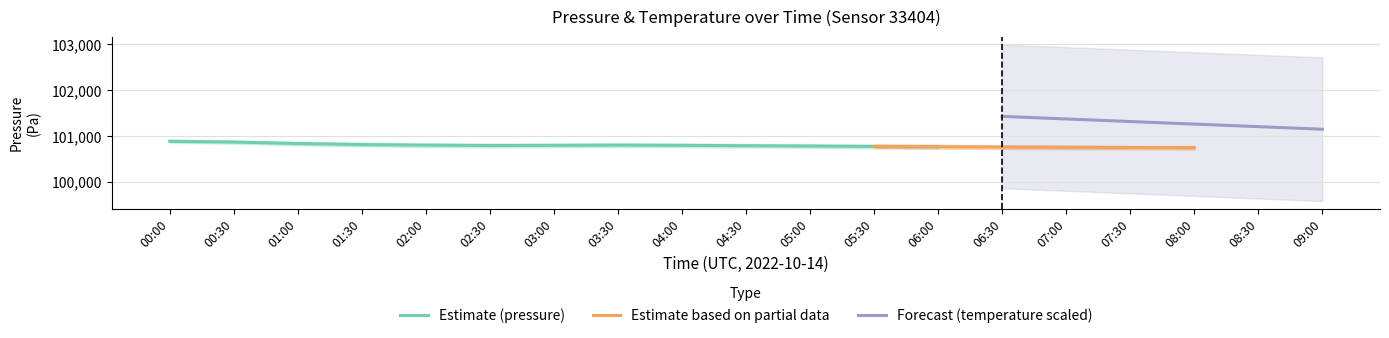

What is the label of the 16th point from the right?

01:30